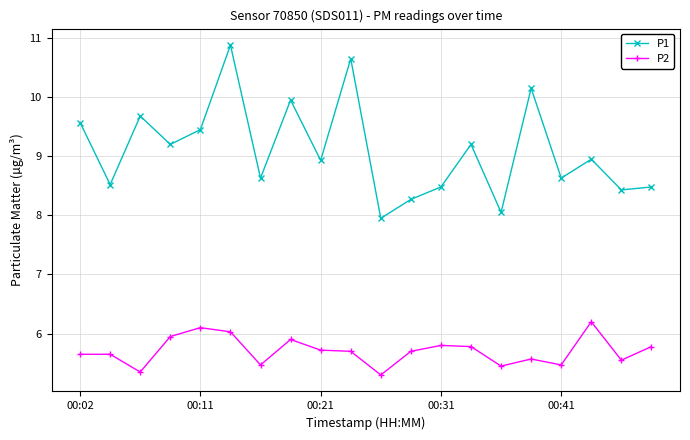

What is the difference between the maximum and minimum values in the P2 series?

0.9